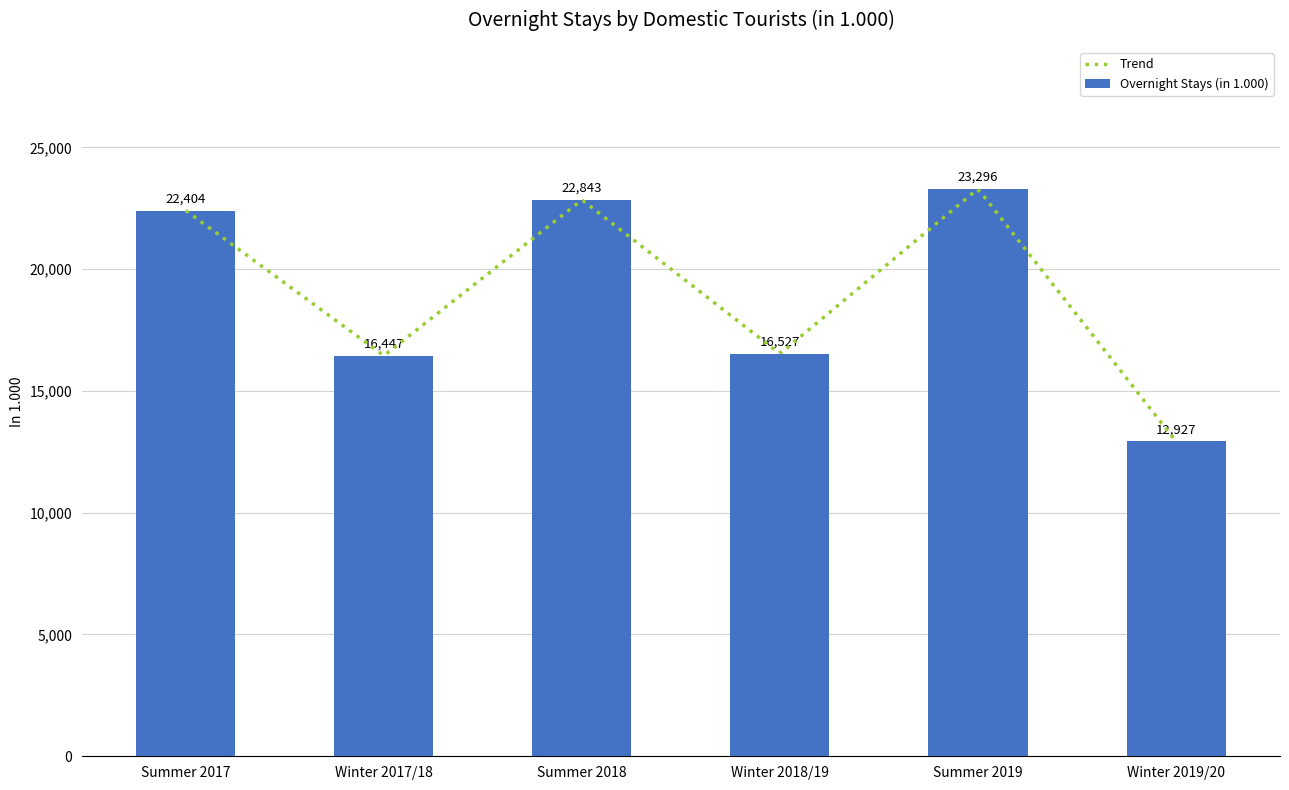

Which has a higher value, Winter 2018/19 or Winter 2019/20?

Winter 2018/19